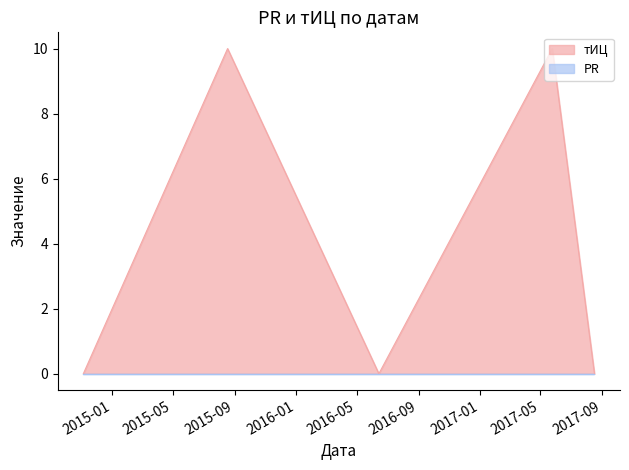

Reading left to right, extract all data points from this chart.

0	10	0	10	0